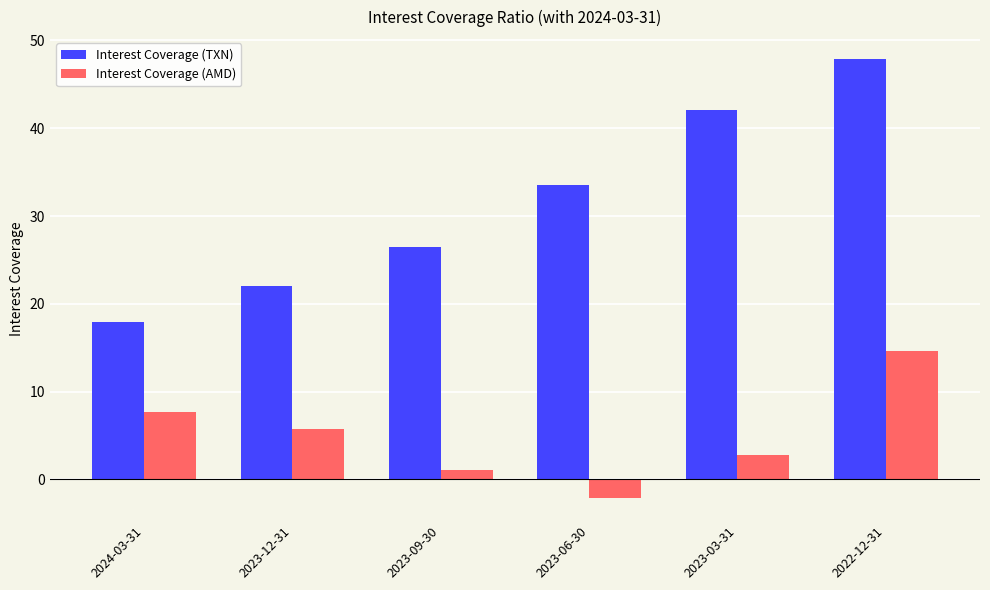

What is the approximate value of Interest Coverage (AMD) at 2023-09-30?

1.1